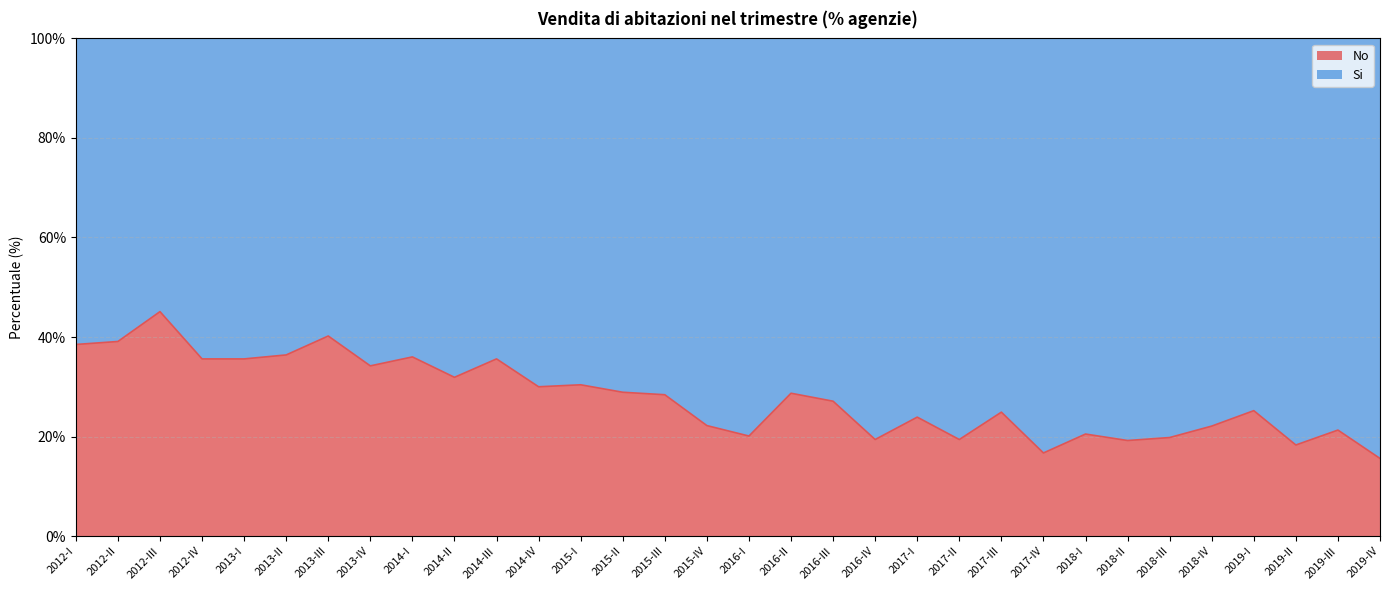

True or false: the data shows 31.9 at 2014-II.

True